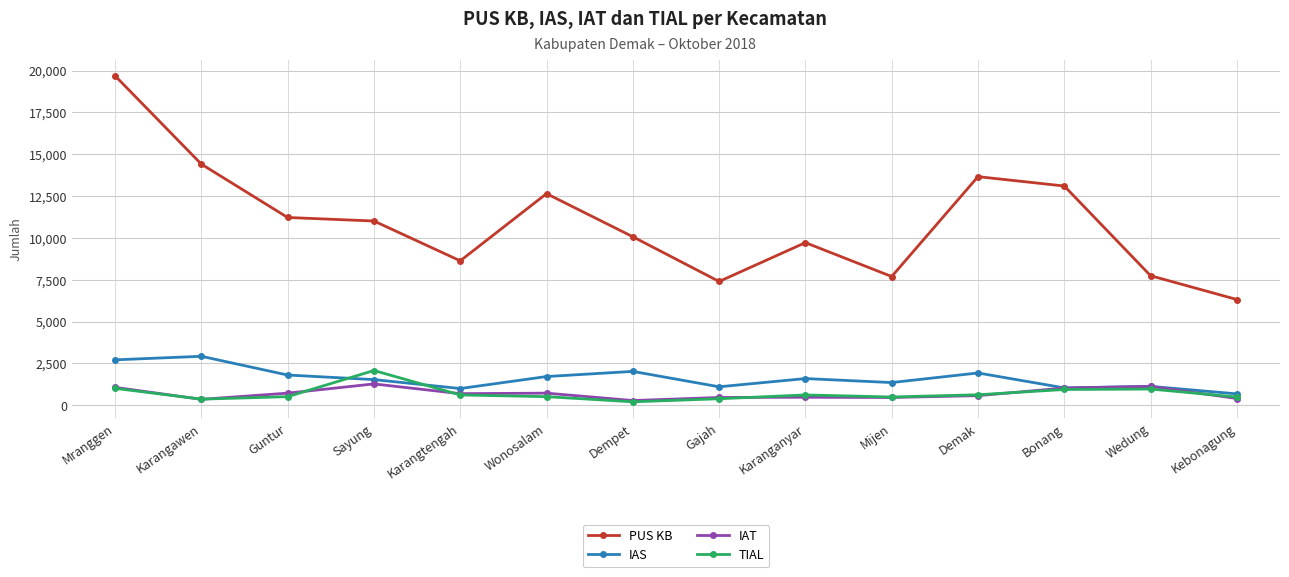

What is the label of the 11th point from the left?

Demak